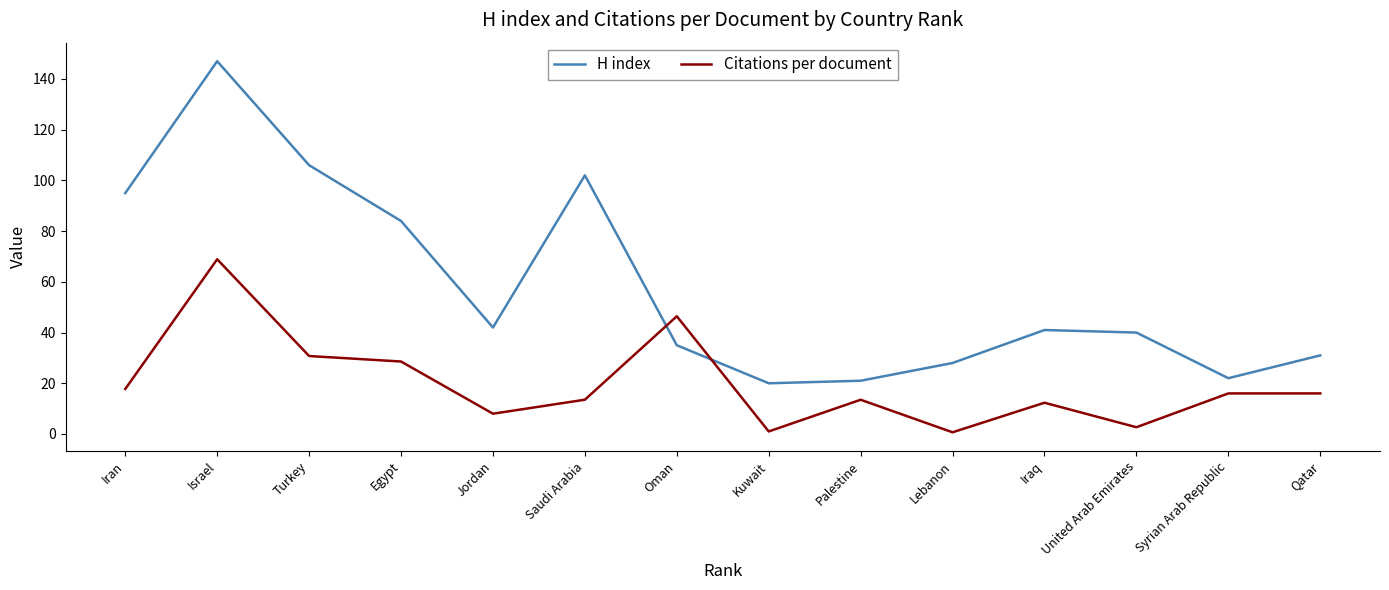

True or false: Citations per document and H index intersect in this chart.

True